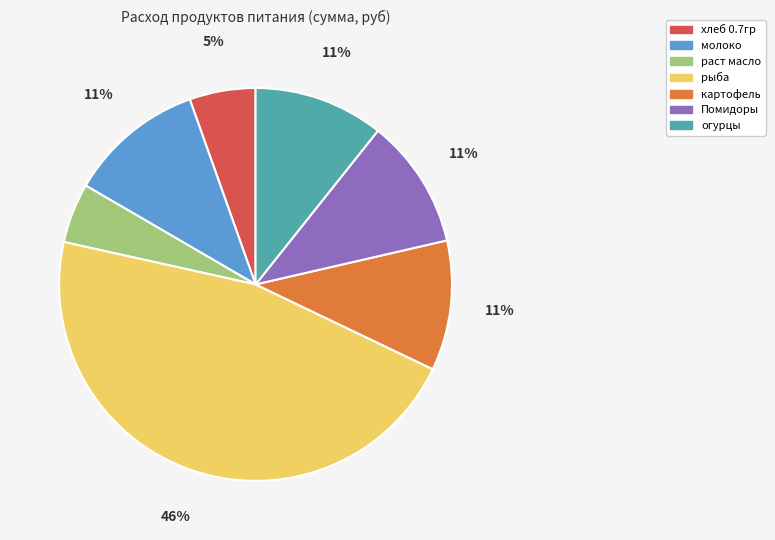

Which category has the biggest portion of the pie?

рыба